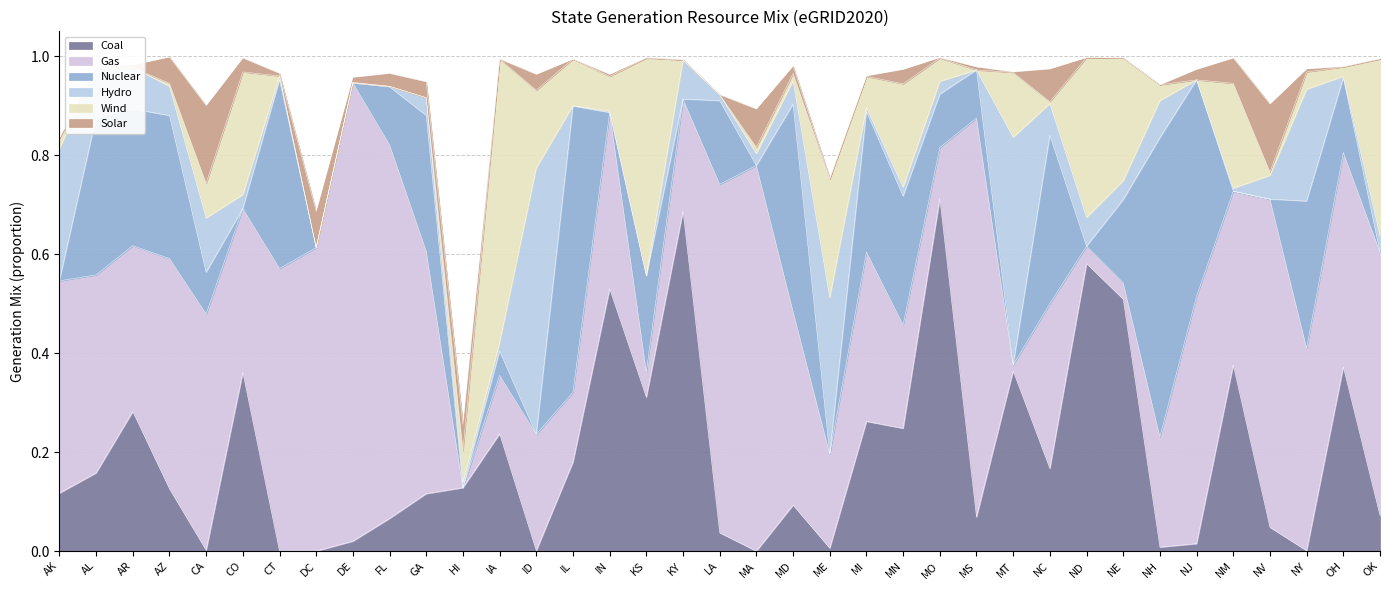

Which series ends up on top after the final intersection of Coal and Hydro?

Coal